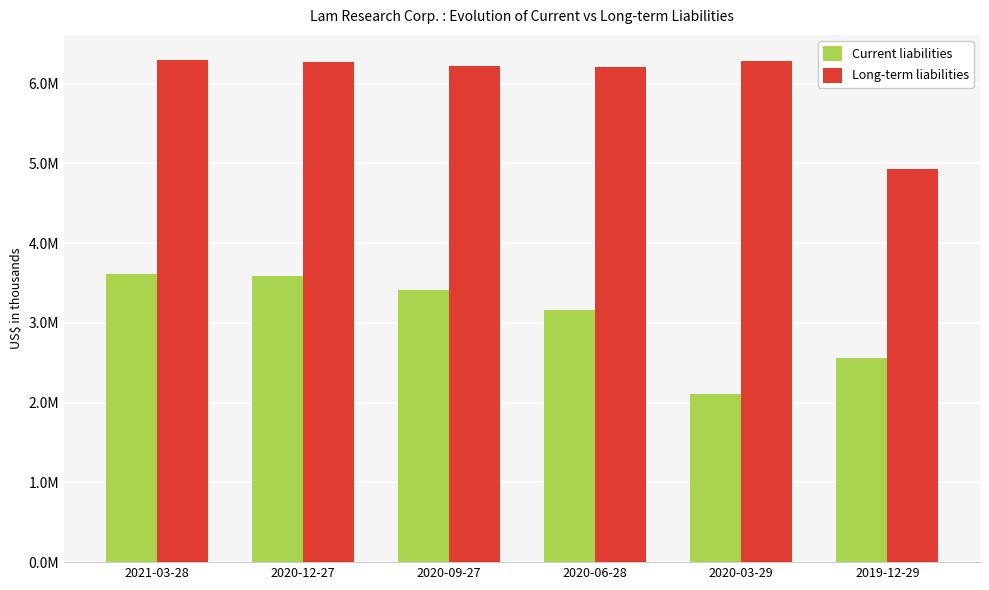

Rank the series by their average value, from lowest to highest.

Current liabilities, Long-term liabilities